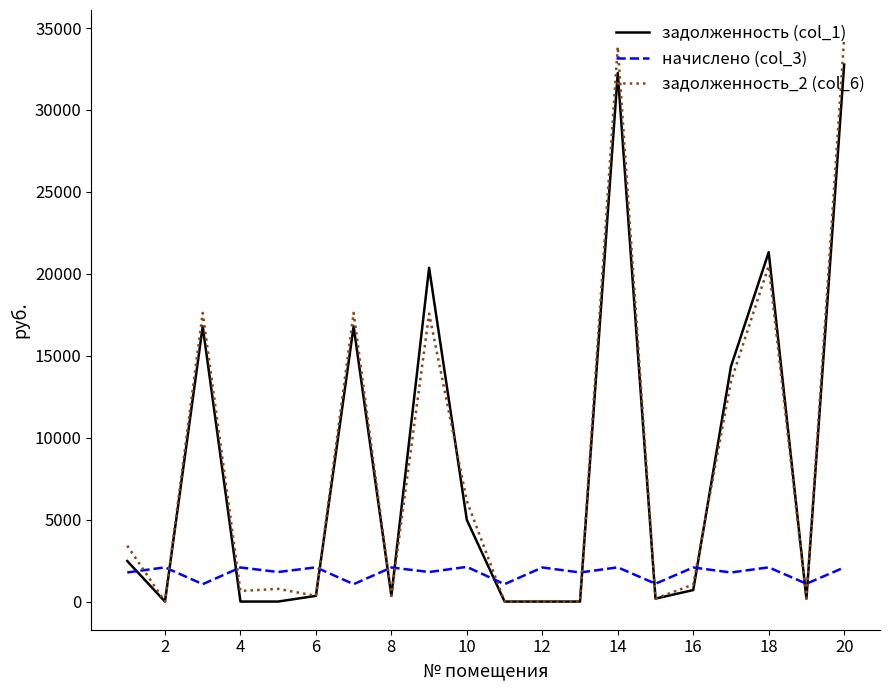

In задолженность (col_1), how many points are higher than both neighbors (excluding endpoints)?

5